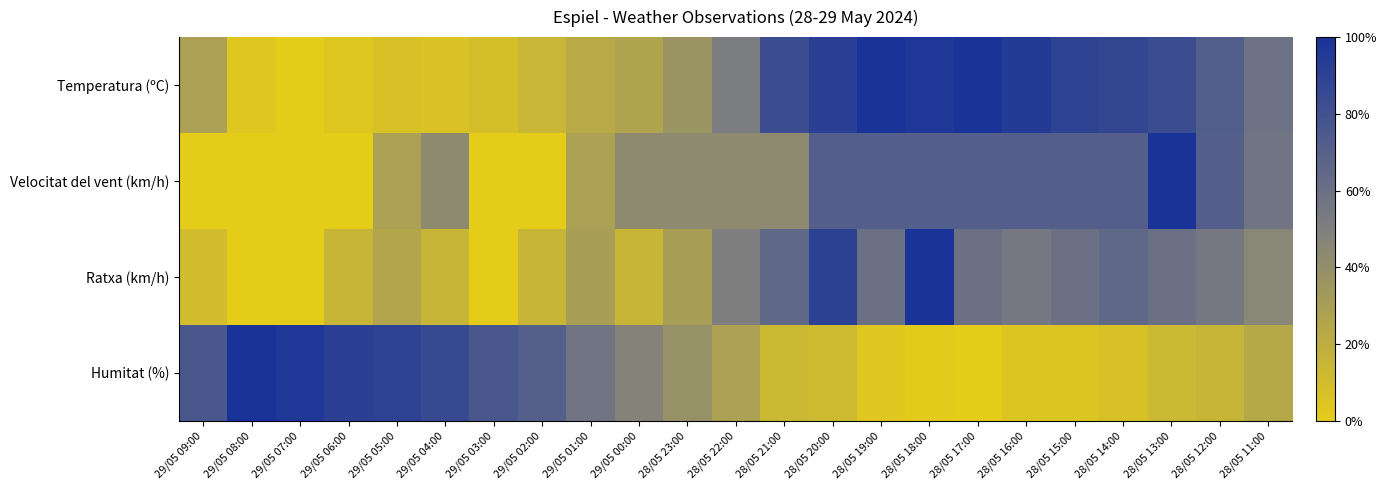

What is the spread (max minus min) of values at 28/05 20:00?

0.8